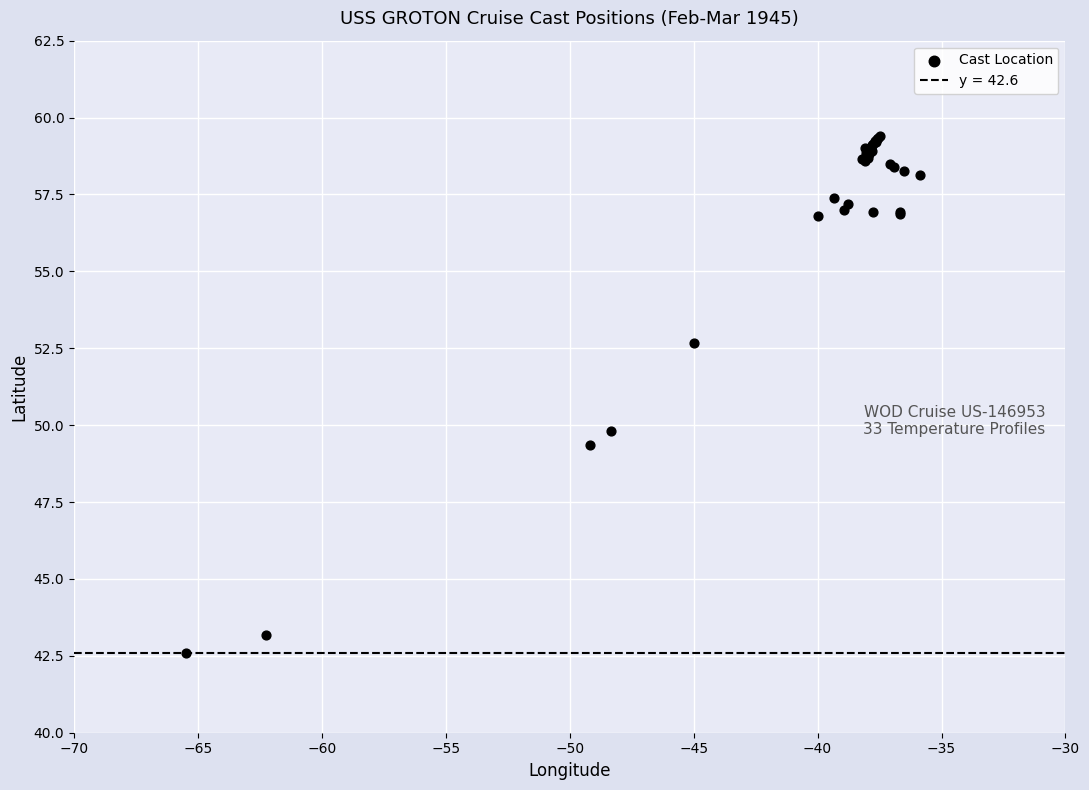

What Y value in the scatter plot is closest to 51?

49.8